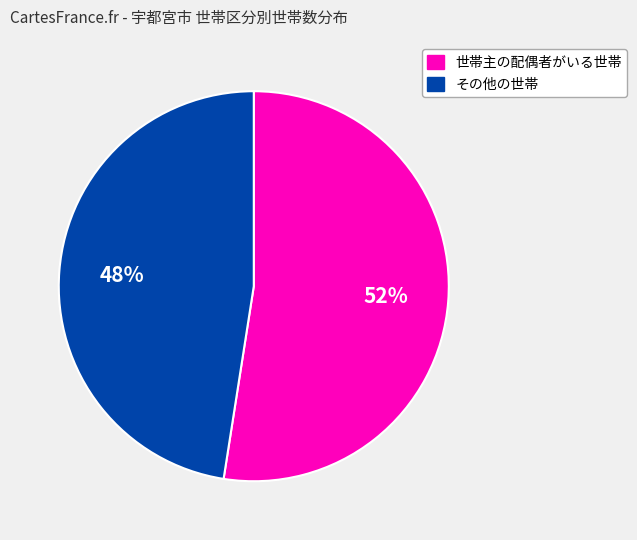

How many segments does this pie chart have?

2